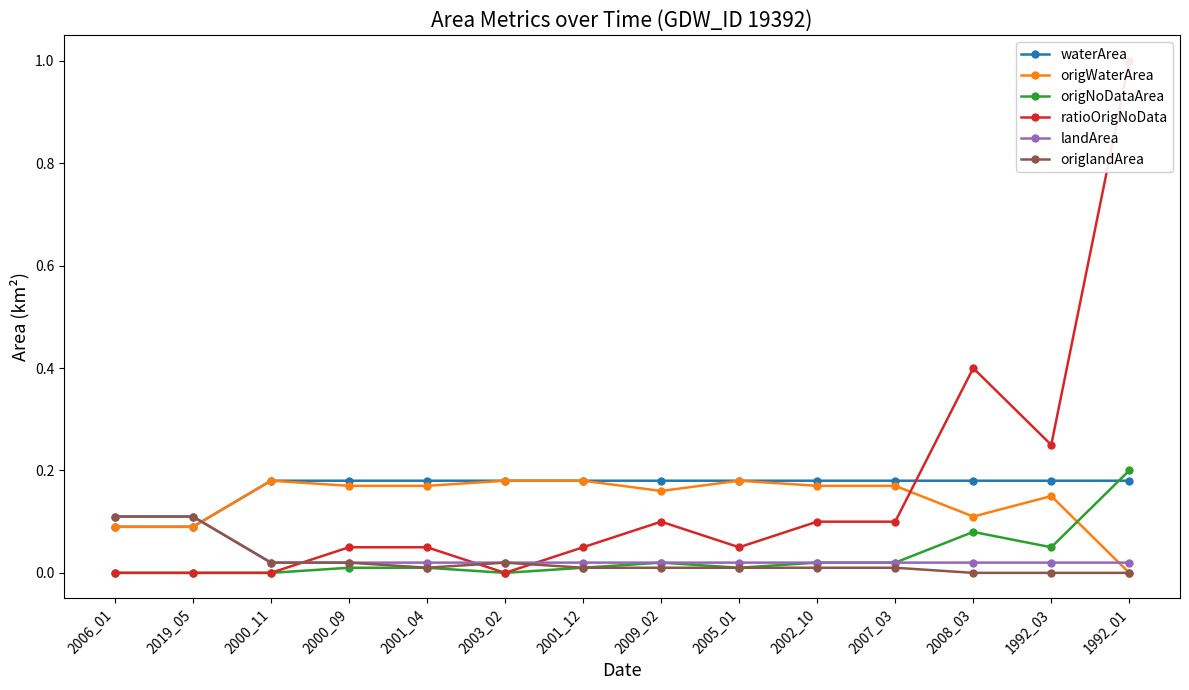

Is the value of ratioOrigNoData at 2001_04 greater than the value of landArea at 2000_09?

Yes